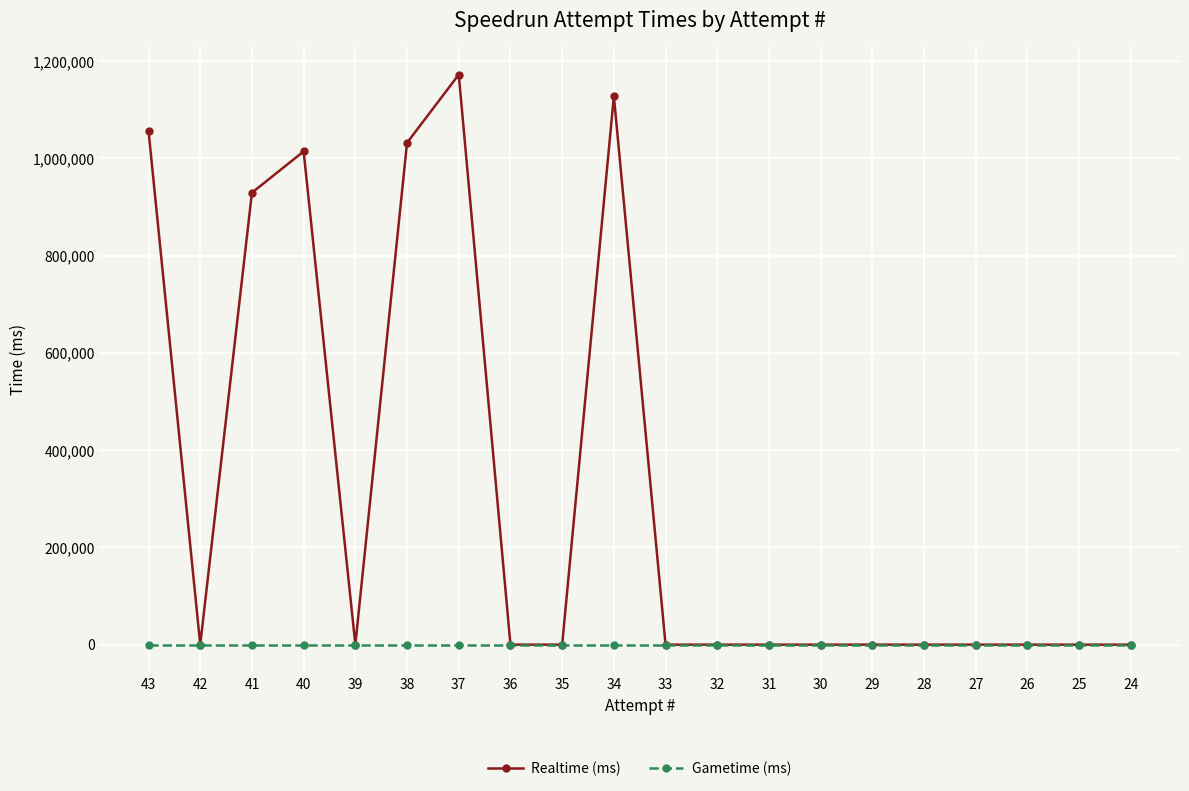

What is the greatest value displayed?

1172419